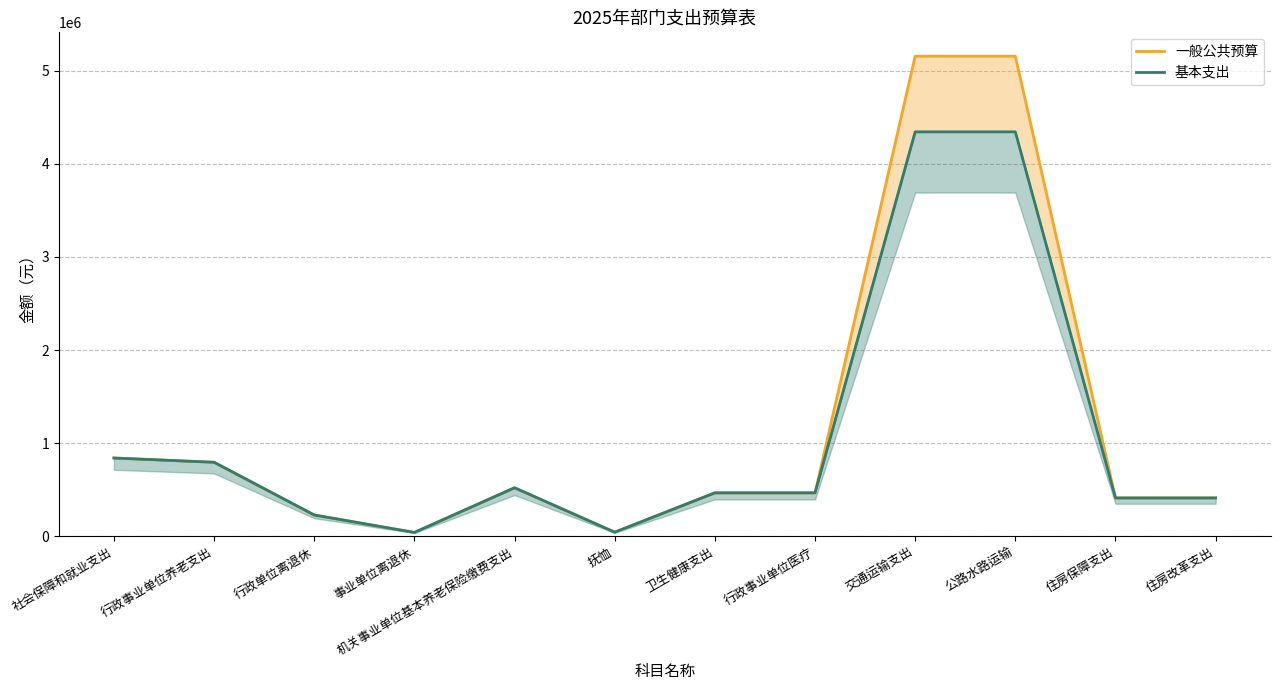

Is it true that 一般公共预算 equals 5155105 at 公路水路运输?

True